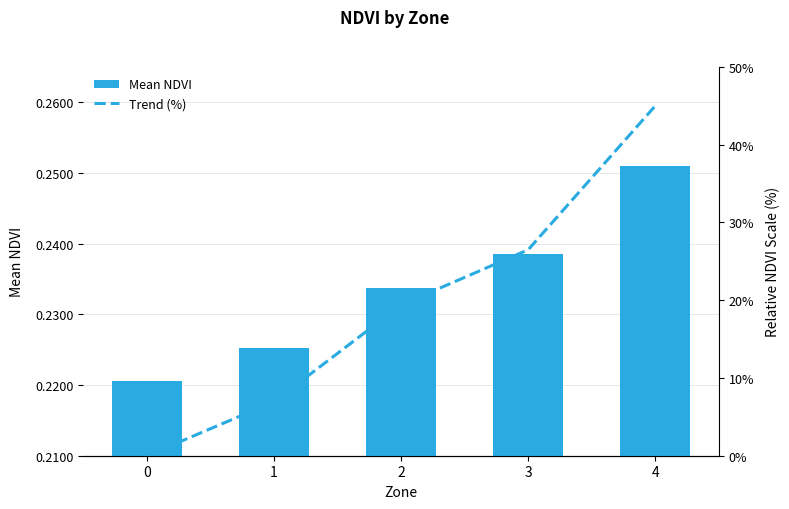

At which category is the sum across all series the highest?

4